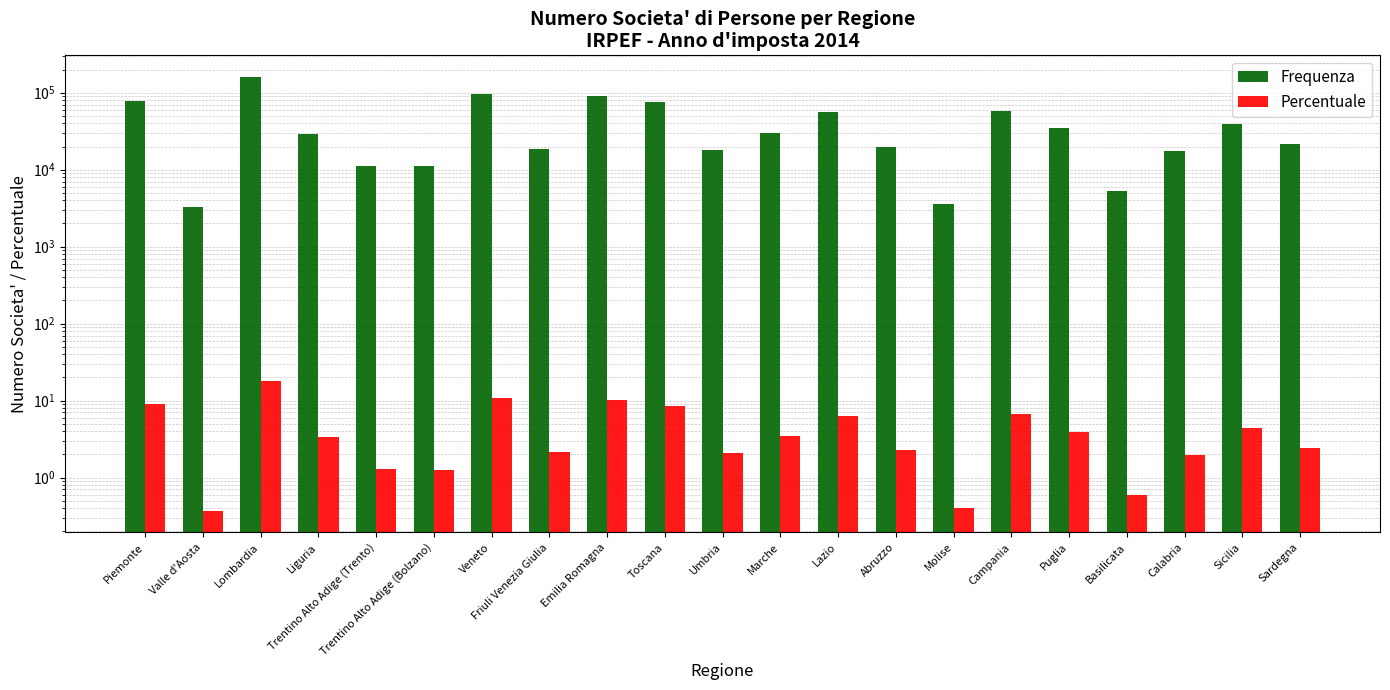

What position from the left is Veneto?

7